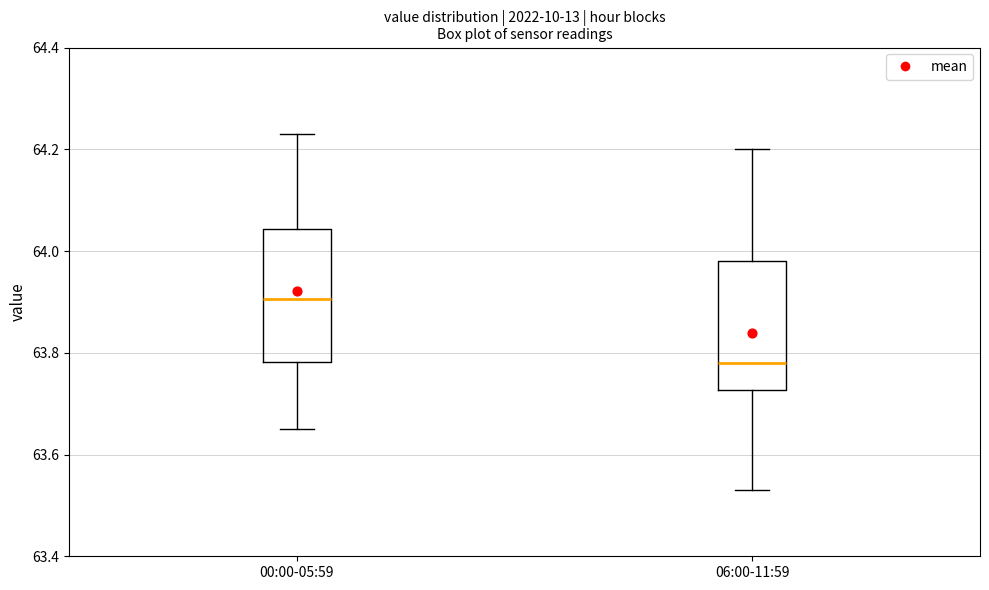

Reading left to right, read every box against the y-axis: the position of its median line, the range the box covers, and the ends of its whiskers. The values are not printed on the chart, so give them approximately, as read against the axis.

00:00-05:59: median 63.90, box 63.78 to 64.04, whiskers 63.66 to 64.24
06:00-11:59: median 63.78, box 63.72 to 63.98, whiskers 63.54 to 64.20